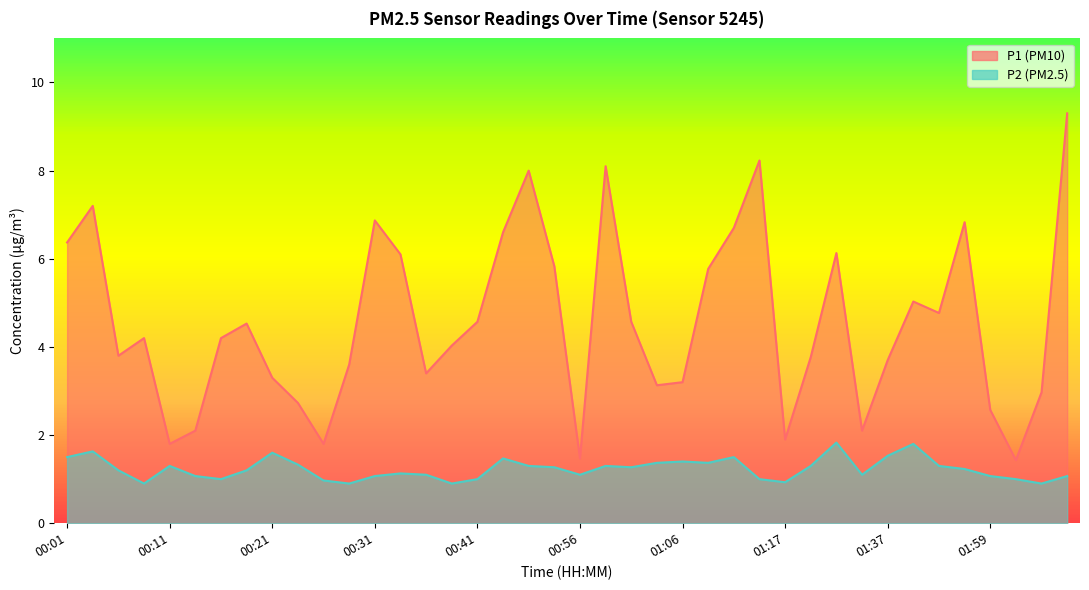

Reading left to right, transcribe all the data shown in this chart.

P1: 6.4	7.2	3.8	4.2	1.8	2.1	4.2	4.5	3.3	2.7	1.8	3.6	6.9	6.1	3.4	4.0	4.6	6.6	8.0	5.8	1.5	8.1	4.6	3.1	3.2	5.8	6.7	8.2	1.9	3.8	6.1	2.1	3.7	5.0	4.8	6.8	2.6	1.4	3.0	9.3
P2: 1.5	1.6	1.2	0.9	1.3	1.1	1.0	1.2	1.6	1.3	1.0	0.9	1.1	1.1	1.1	0.9	1.0	1.5	1.3	1.3	1.1	1.3	1.3	1.4	1.4	1.4	1.5	1.0	0.9	1.3	1.8	1.1	1.5	1.8	1.3	1.2	1.1	1.0	0.9	1.1